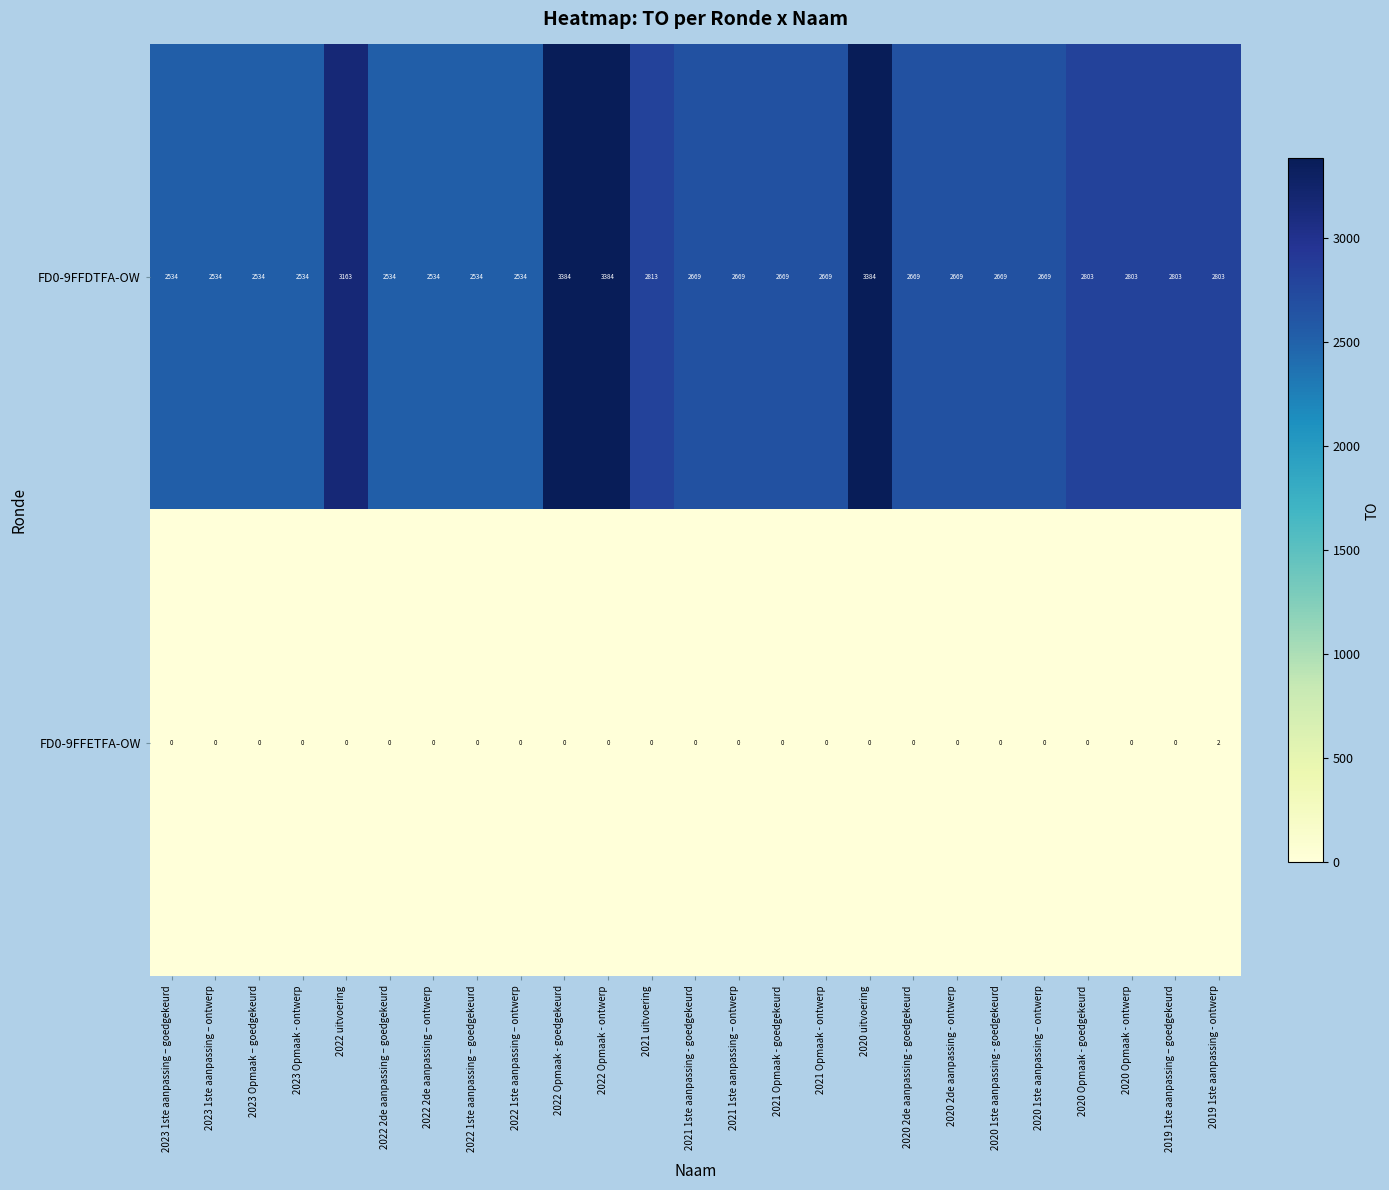

List the series in order of their overall mean, highest first.

FD0-9FFDTFA-OW, FD0-9FFETFA-OW